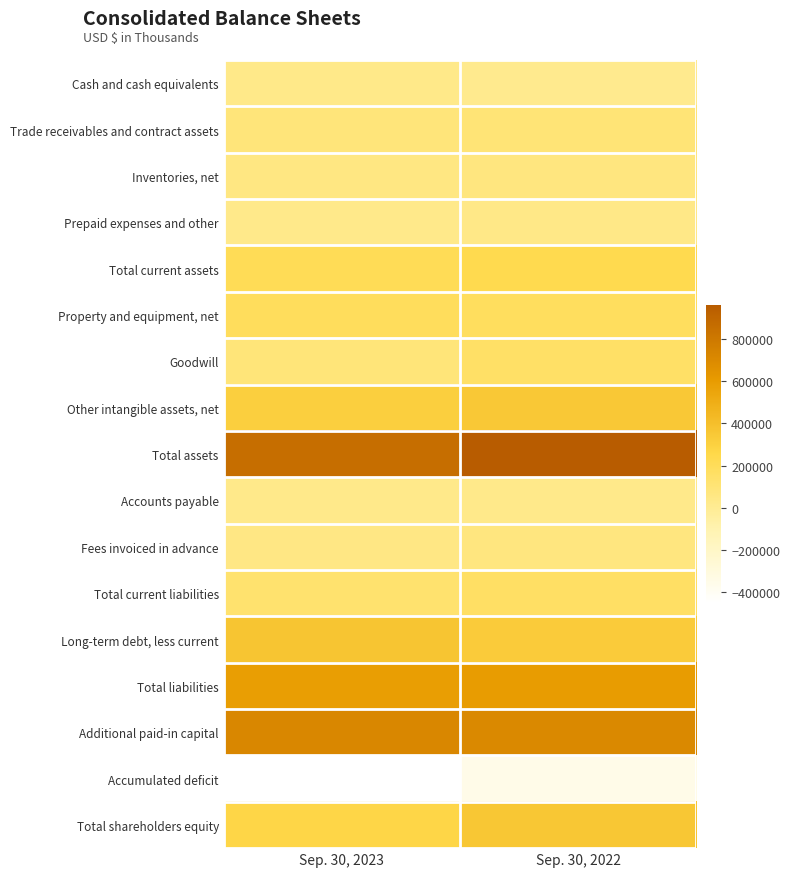

At how many categories does at least one series exceed 772091?

2